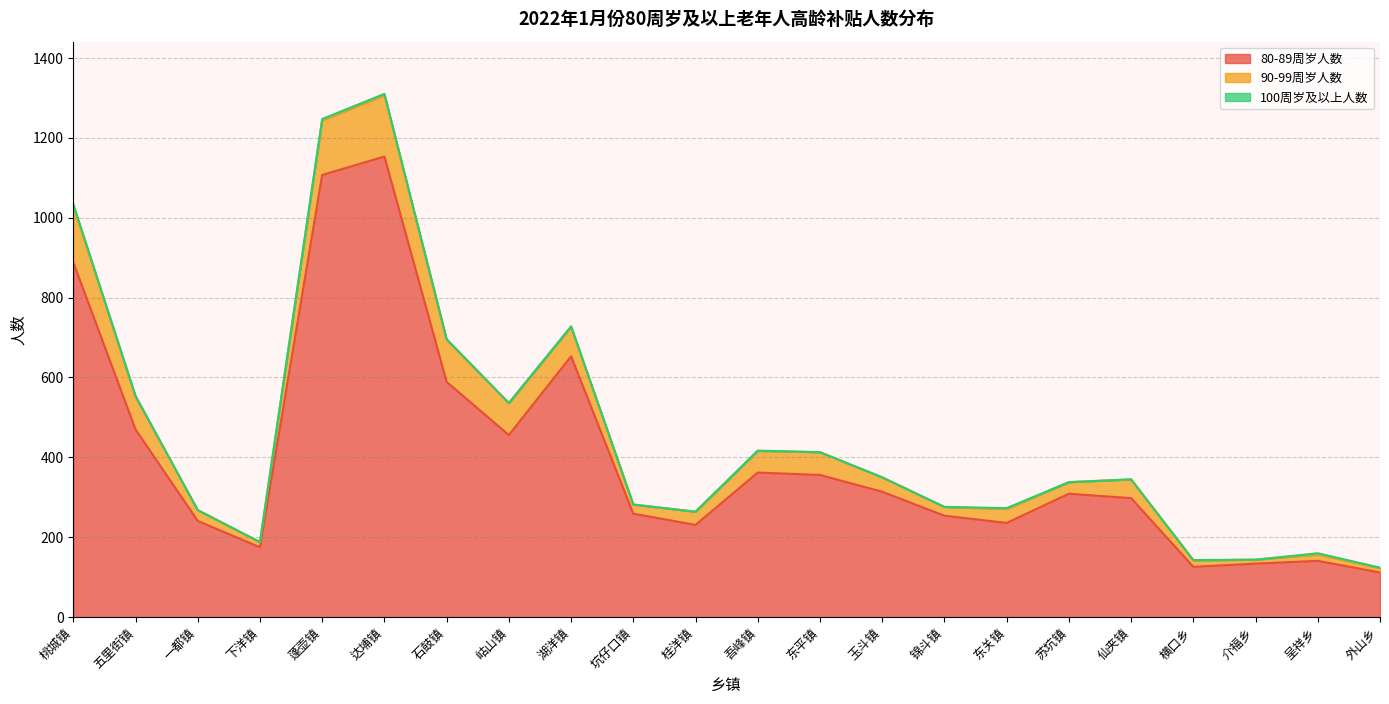

What is the label of the 18th point from the right?

蓬壶镇